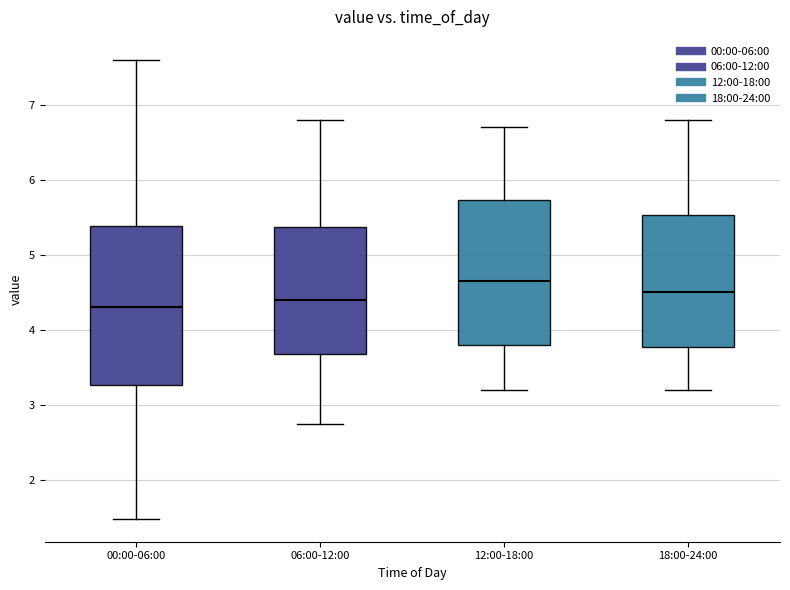

Reading left to right, transcribe this box plot: for each box, give where its median line is, the range the box spans, and where its two whiskers end, as read against the y-axis. The values are not printed on the chart, so give them approximately, as read against the axis.

00:00-06:00: median 4.3, box 3.3 to 5.4, whiskers 1.5 to 7.6
06:00-12:00: median 4.4, box 3.7 to 5.4, whiskers 2.8 to 6.8
12:00-18:00: median 4.7, box 3.8 to 5.7, whiskers 3.2 to 6.7
18:00-24:00: median 4.5, box 3.8 to 5.5, whiskers 3.2 to 6.8